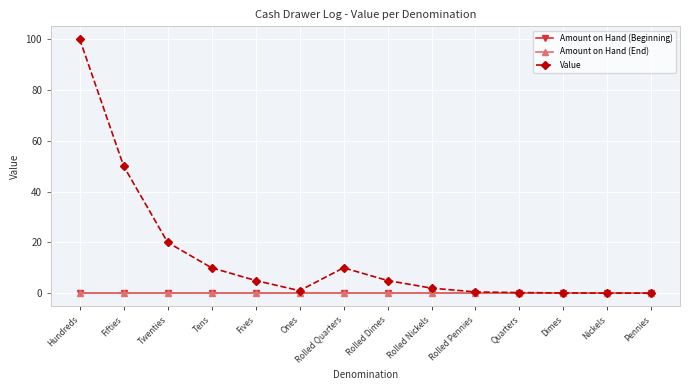

True or false: Amount on Hand (Beginning) and Value cross at least once.

False